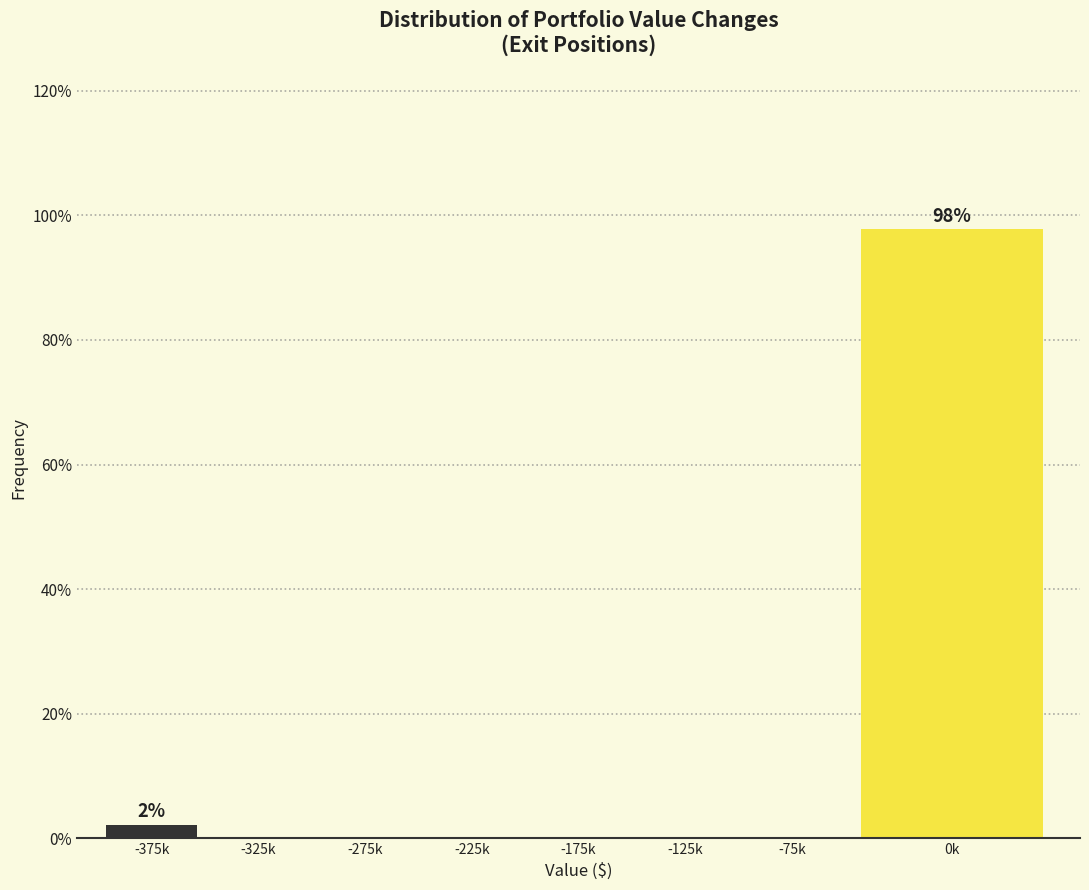

Reading right to left, extract all data points from this chart.

0k=97.8	-75k=0.0	-125k=0.0	-175k=0.0	-225k=0.0	-275k=0.0	-325k=0.0	-375k=2.2